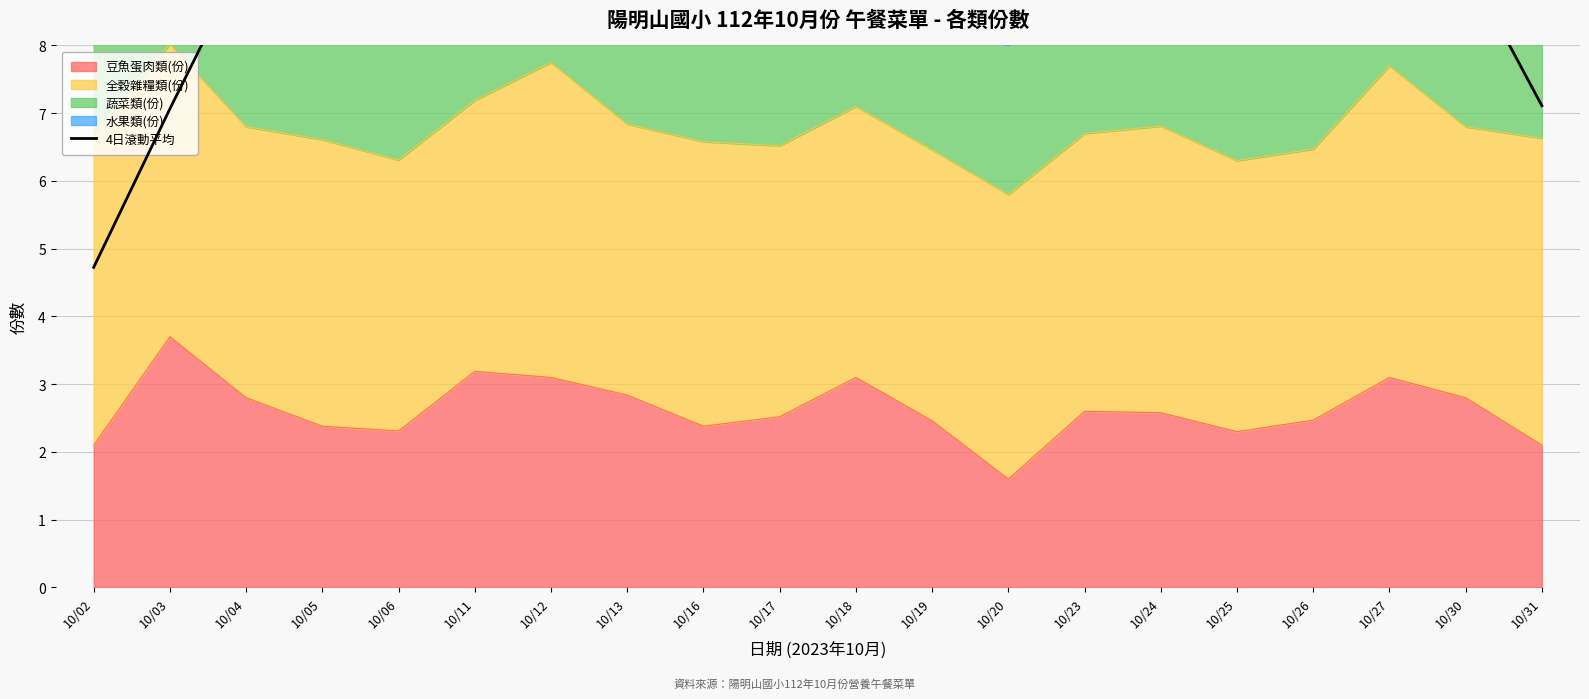

What is the maximum value for 豆魚蛋肉類(份)?

3.7